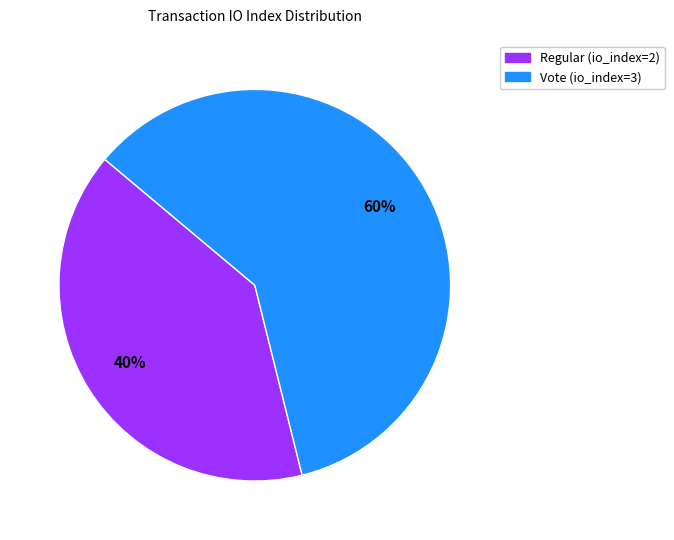

Combined, do Regular (io_index=2) and Vote (io_index=3) account for over 50%?

Yes